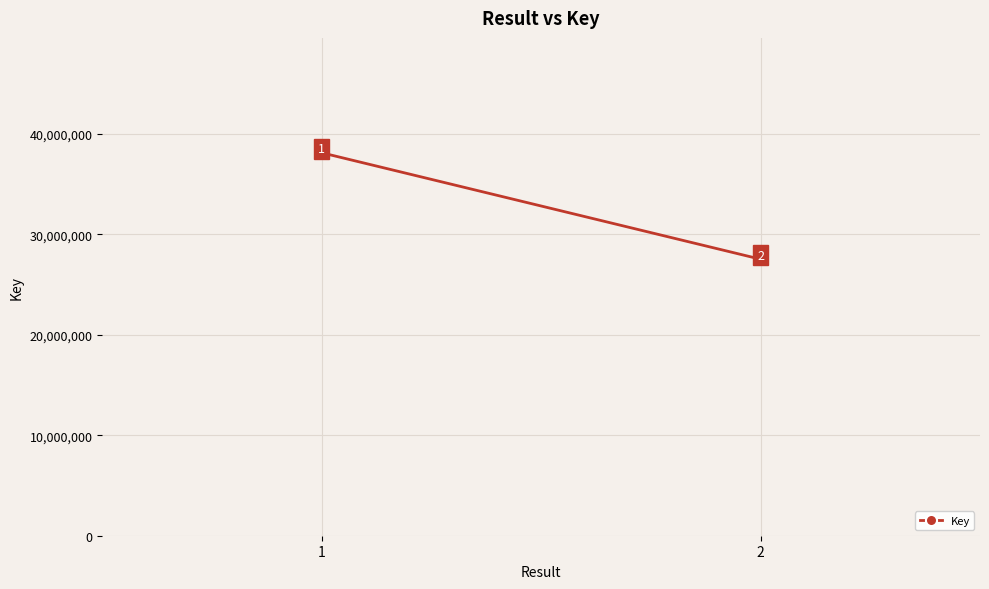

What is the difference between the maximum and minimum values?

10591899